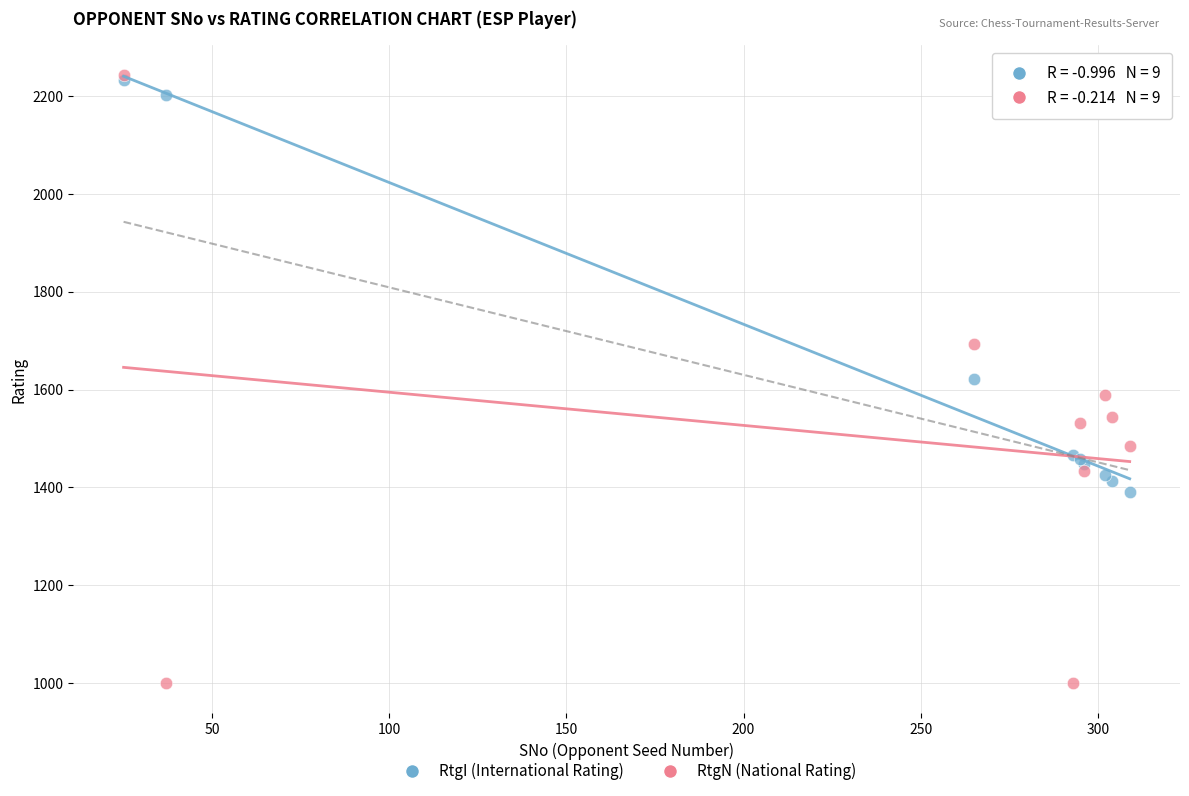

Which series reaches the minimum Y coordinate?

RtgN (National Rating)